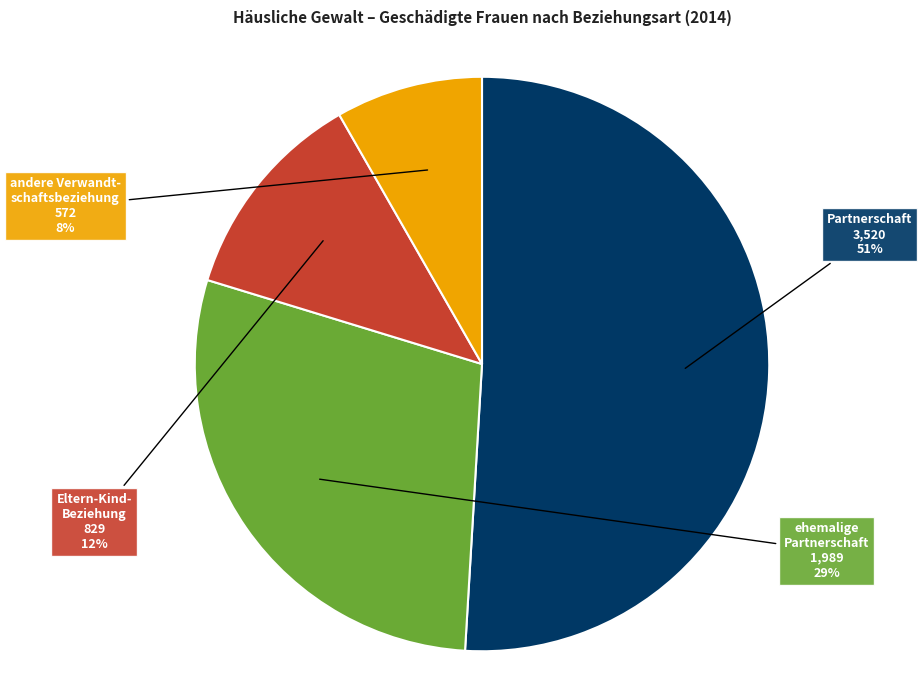

How many slices are in this pie chart?

4